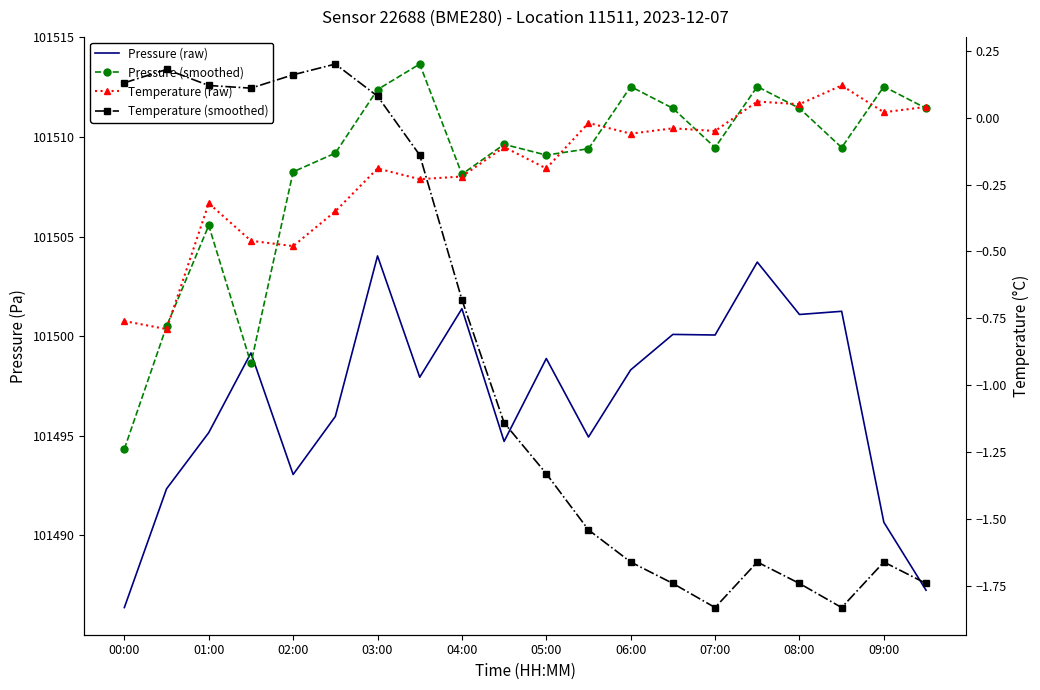

Reading left to right, list all the values displayed in this chart.

Pressure (raw): 101486.4	101492.3	101495.2	101499.2	101493.1	101496.0	101504.0	101497.9	101501.4	101494.7	101498.9	101494.9	101498.3	101500.1	101500.1	101503.7	101501.1	101501.2	101490.7	101487.2
Pressure (smoothed): 101494.3	101500.5	101505.6	101498.6	101508.2	101509.2	101512.4	101513.7	101508.1	101509.6	101509.1	101509.4	101512.5	101511.4	101509.5	101512.5	101511.4	101509.5	101512.5	101511.4
Temperature (raw): -0.8	-0.8	-0.3	-0.5	-0.5	-0.3	-0.2	-0.2	-0.2	-0.1	-0.2	-0.0	-0.1	-0.0	-0.1	0.1	0.1	0.1	0.0	0.0
Temperature (smoothed): 0.1	0.2	0.1	0.1	0.2	0.2	0.1	-0.1	-0.7	-1.1	-1.3	-1.5	-1.7	-1.7	-1.8	-1.7	-1.7	-1.8	-1.7	-1.7